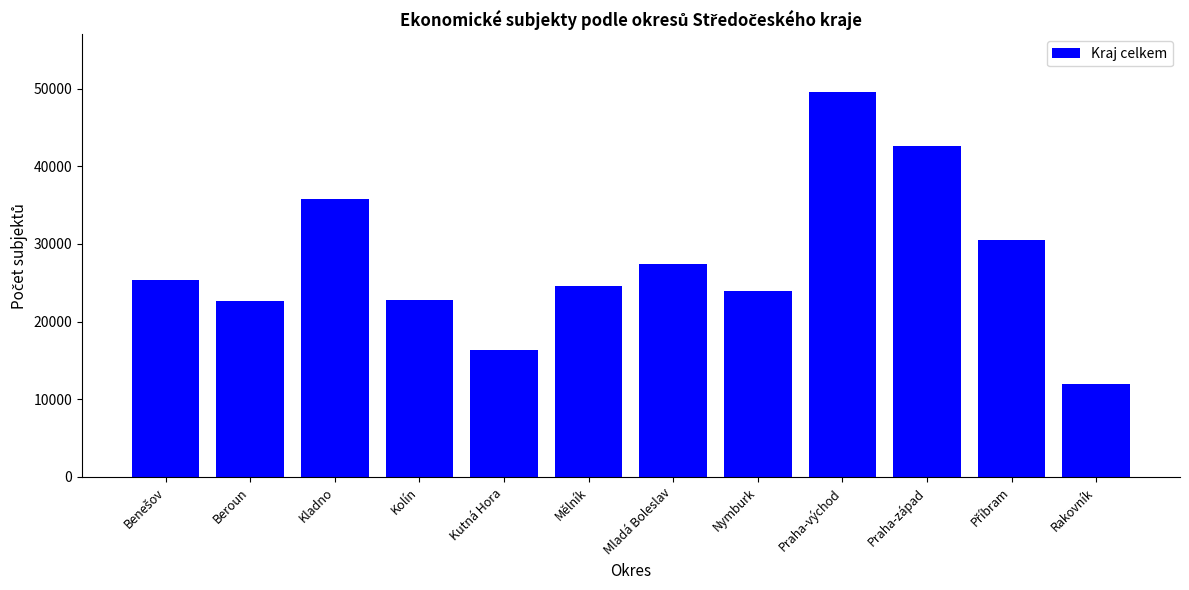

What is the greatest value displayed?

49549